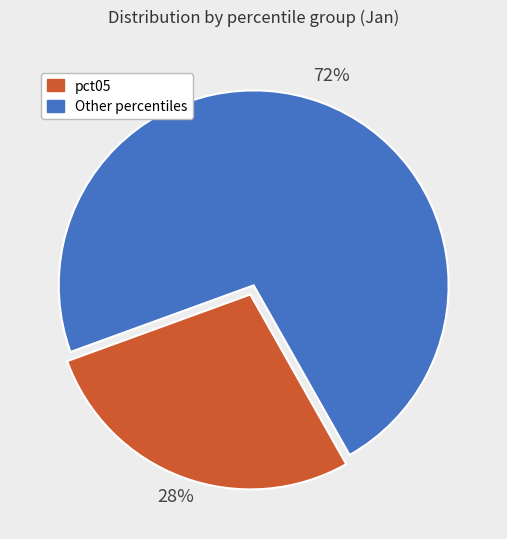

Does any single category account for the majority?

Yes